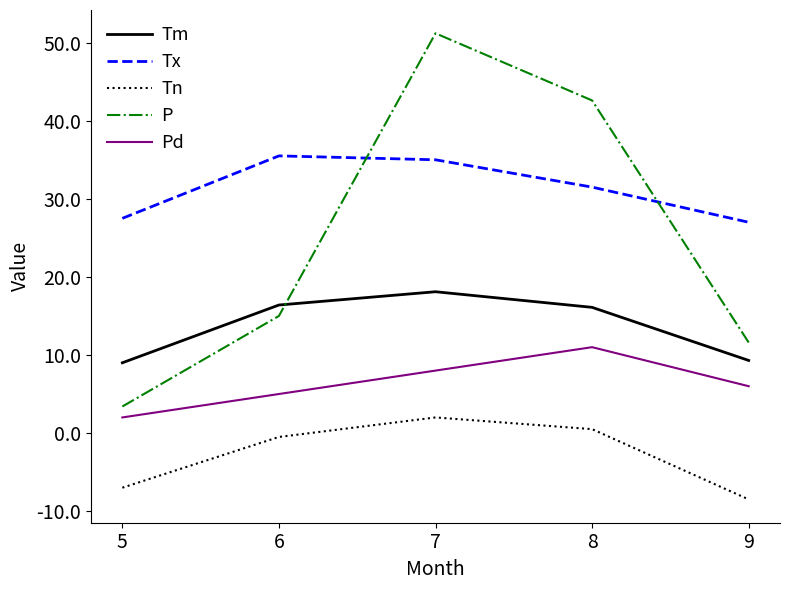

At which label is Pd closest to 6?

9